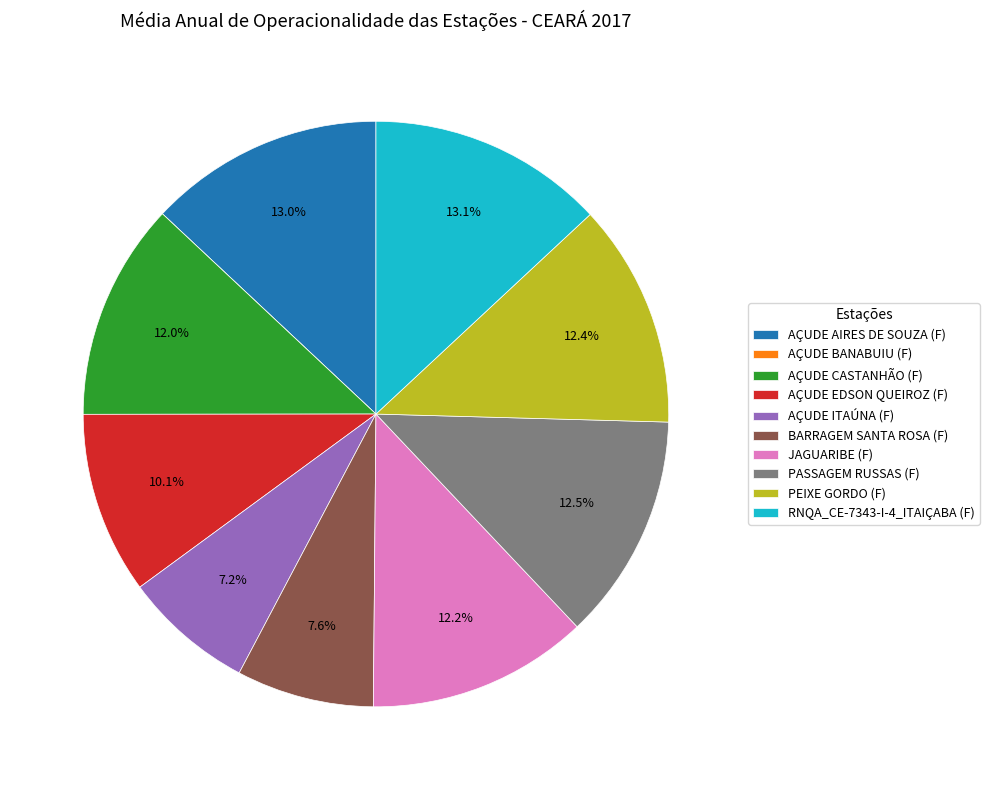

Is JAGUARIBE (F) the majority of the pie?

No